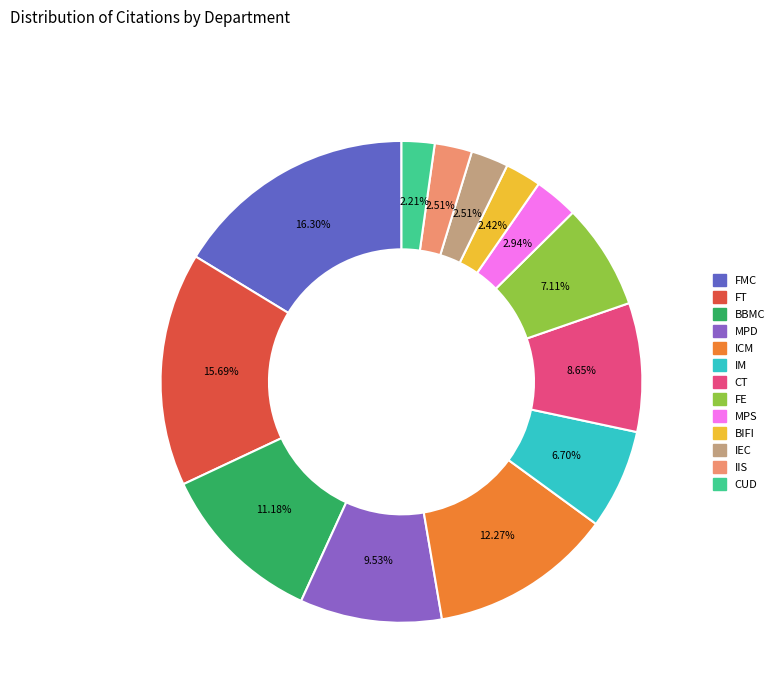

Is there a majority slice in this chart?

No